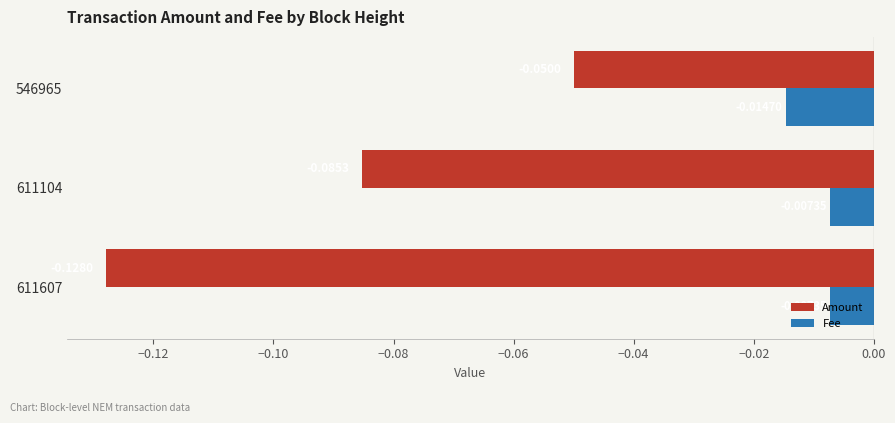

Which series has the largest range (max minus min)?

Amount